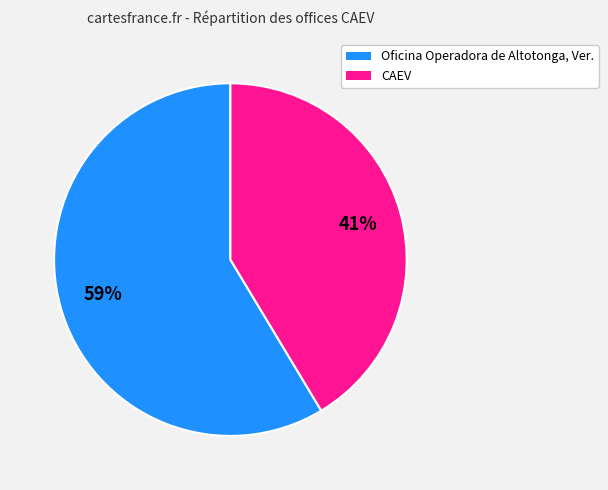

What is the ratio of the value at CAEV to the value at Oficina Operadora de Altotonga, Ver.?

0.7